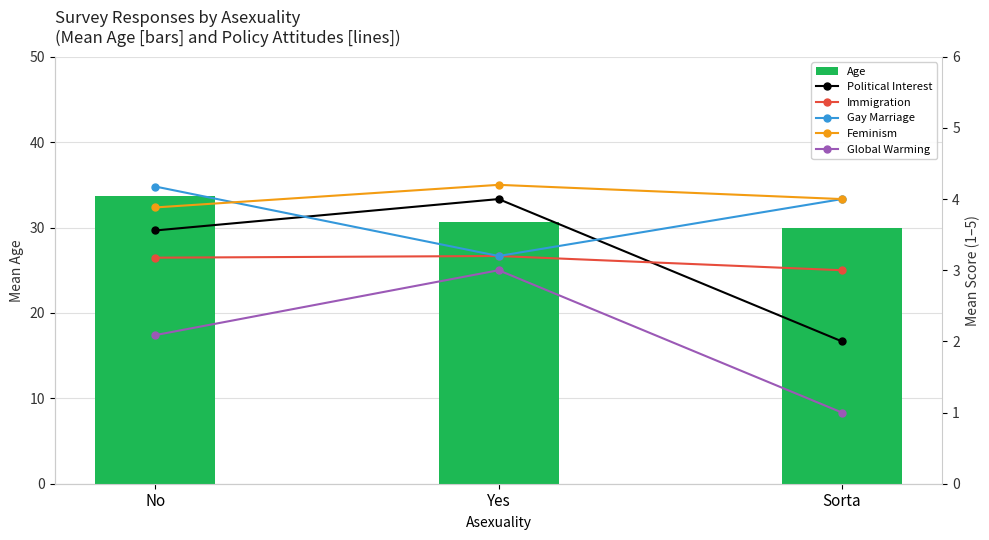

At which label is Age closest to 31?

Yes